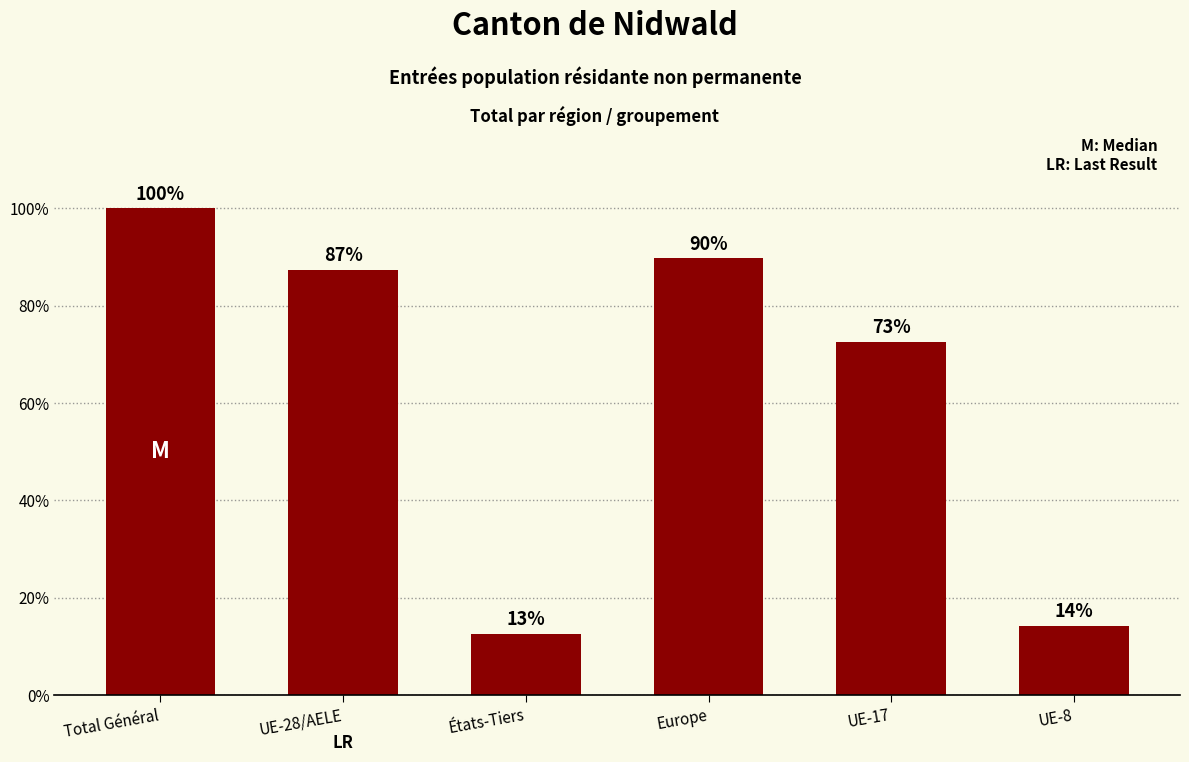

Does the chart contain stacked bars?

No